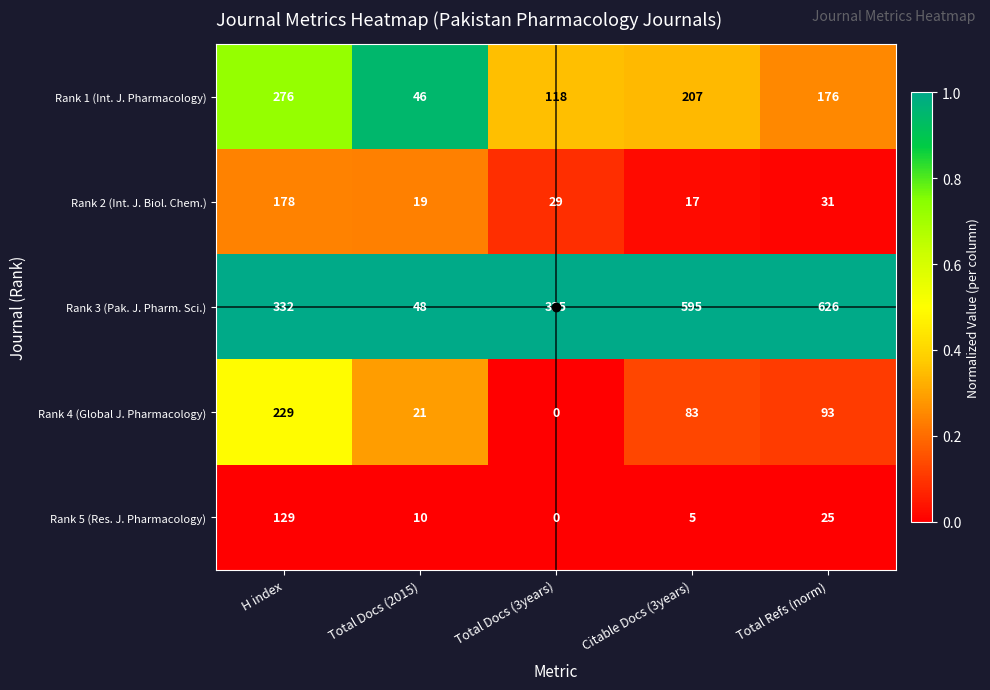

Which series has the widest spread of values?

Rank 3 (Pak. J. Pharm. Sci.)